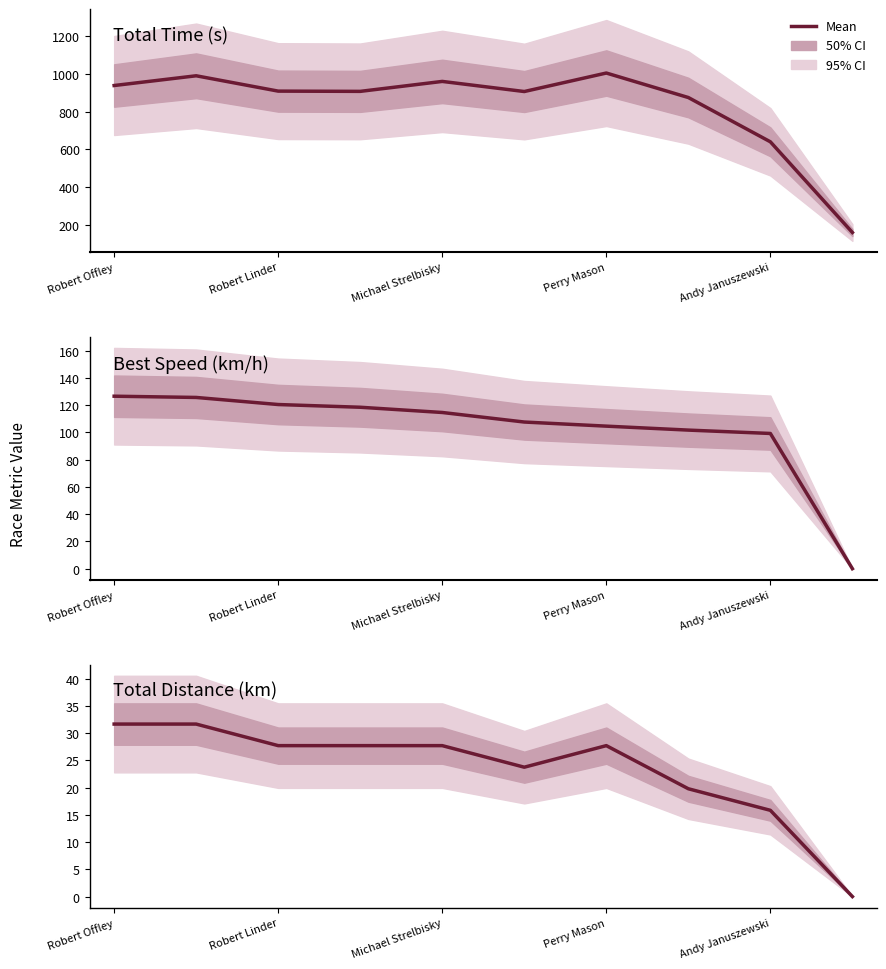

Does the chart display data point markers on the line(s)?

No